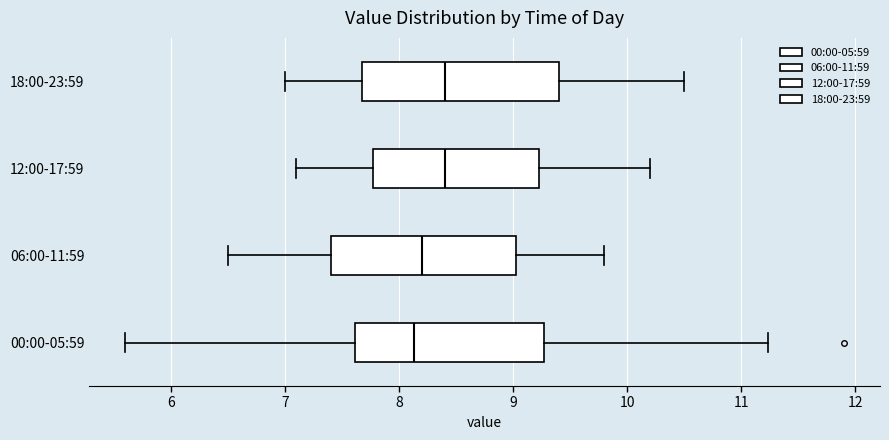

Reading bottom to top, read every box against the x-axis: the position of its median line, the range the box covers, and the ends of its whiskers. The values are not printed on the chart, so give them approximately, as read against the axis.

00:00-05:59: median 8.1, box 7.6 to 9.3, whiskers 5.6 to 11.2
06:00-11:59: median 8.2, box 7.4 to 9.0, whiskers 6.5 to 9.8
12:00-17:59: median 8.4, box 7.8 to 9.2, whiskers 7.1 to 10.2
18:00-23:59: median 8.4, box 7.7 to 9.4, whiskers 7.0 to 10.5